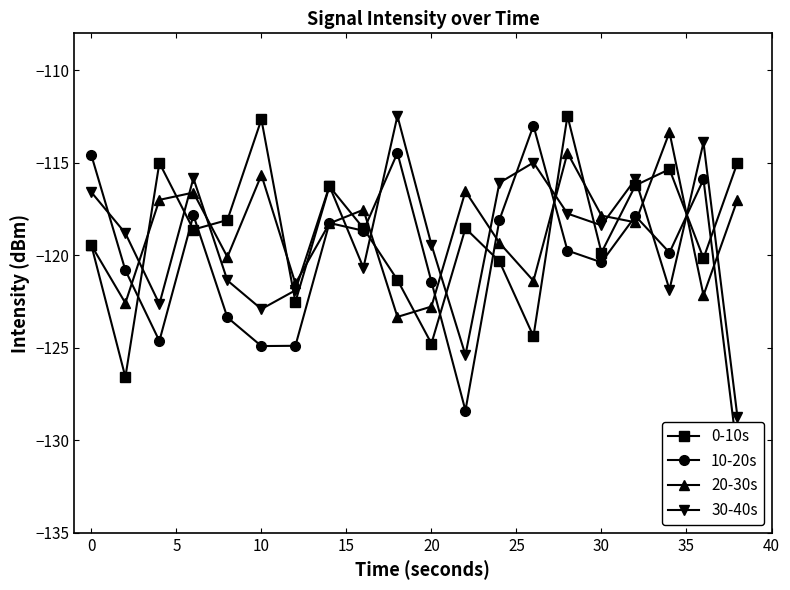

How many interior local valleys does the 0-10s series have?

7